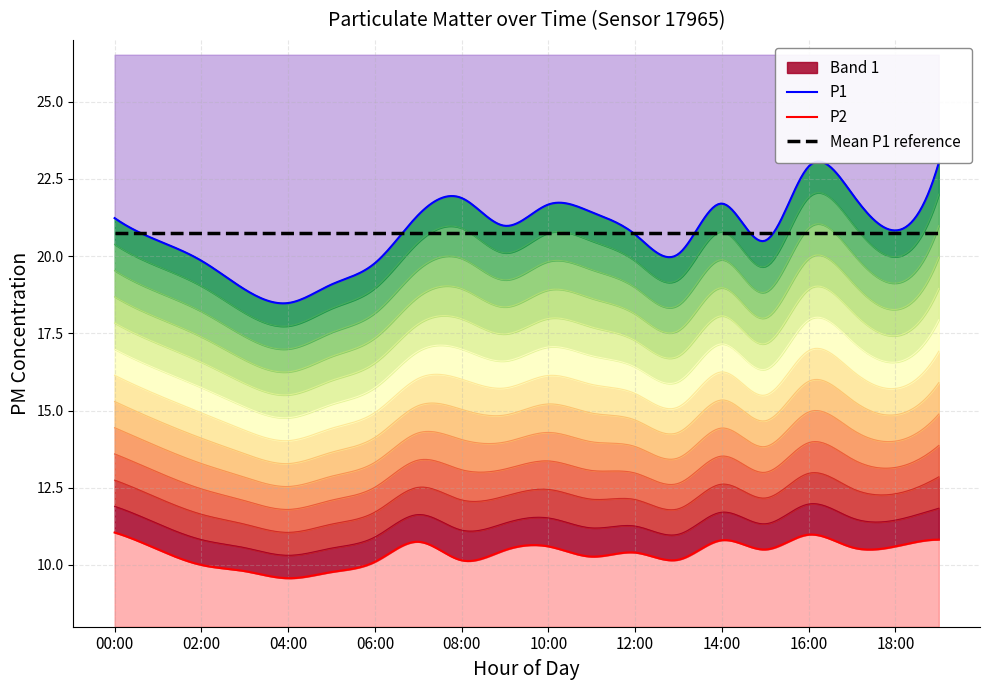

At which label does P1 reach its peak?

19:00